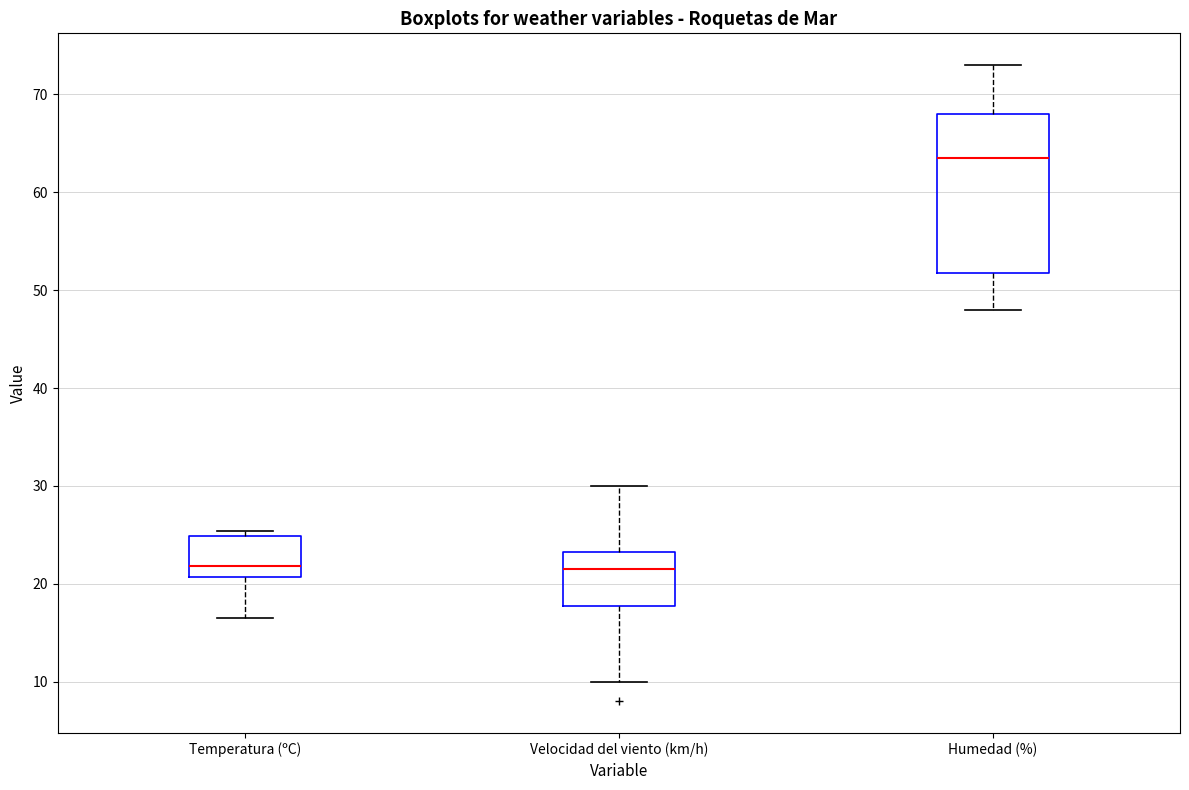

Comparing the boxes themselves (not the whiskers), which one is the tallest?

Humedad (%)